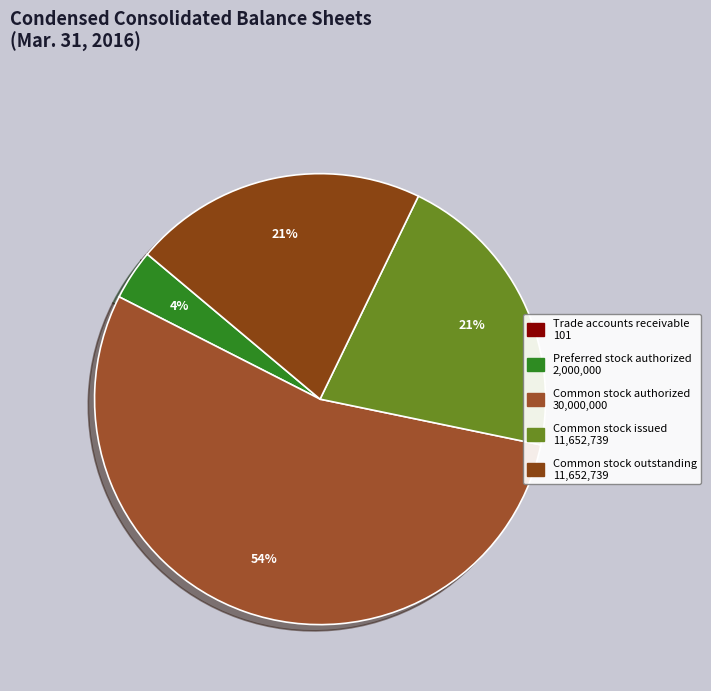

To the nearest percent, what is the average slice percentage?

20%